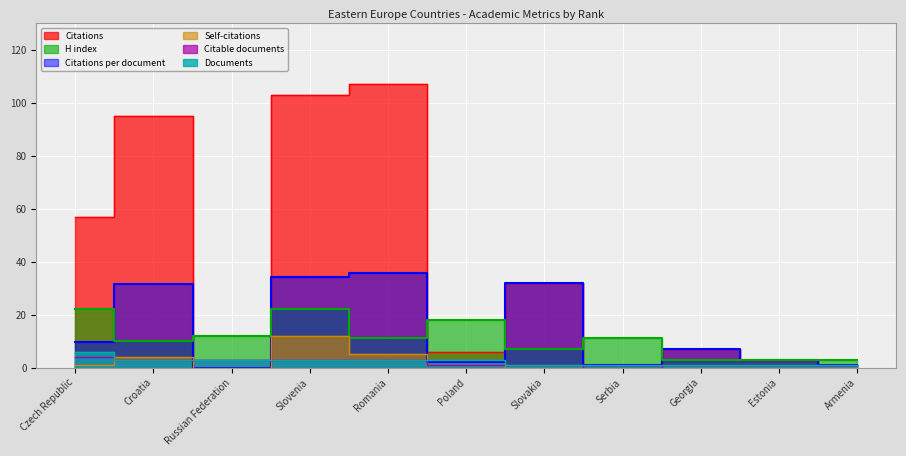

At which category does Citations reach its first local peak?

Georgia